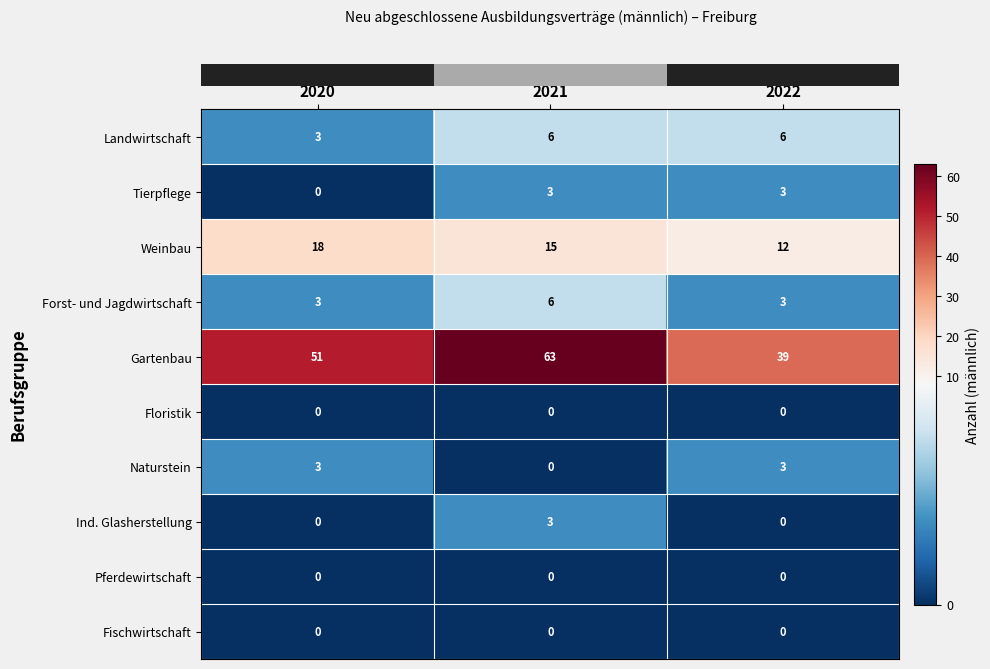

Is it true that Forst- und Jagdwirtschaft equals 3 at 2022?

True